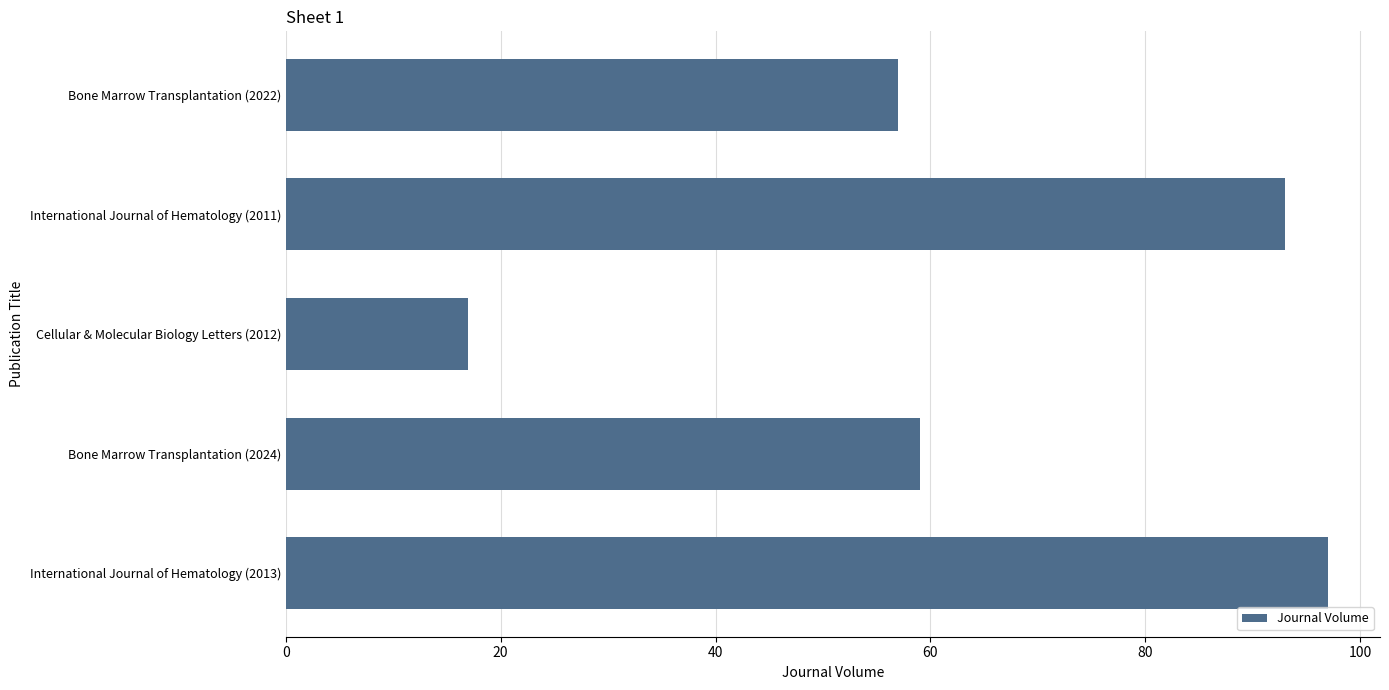

How many bars are there in total?

5